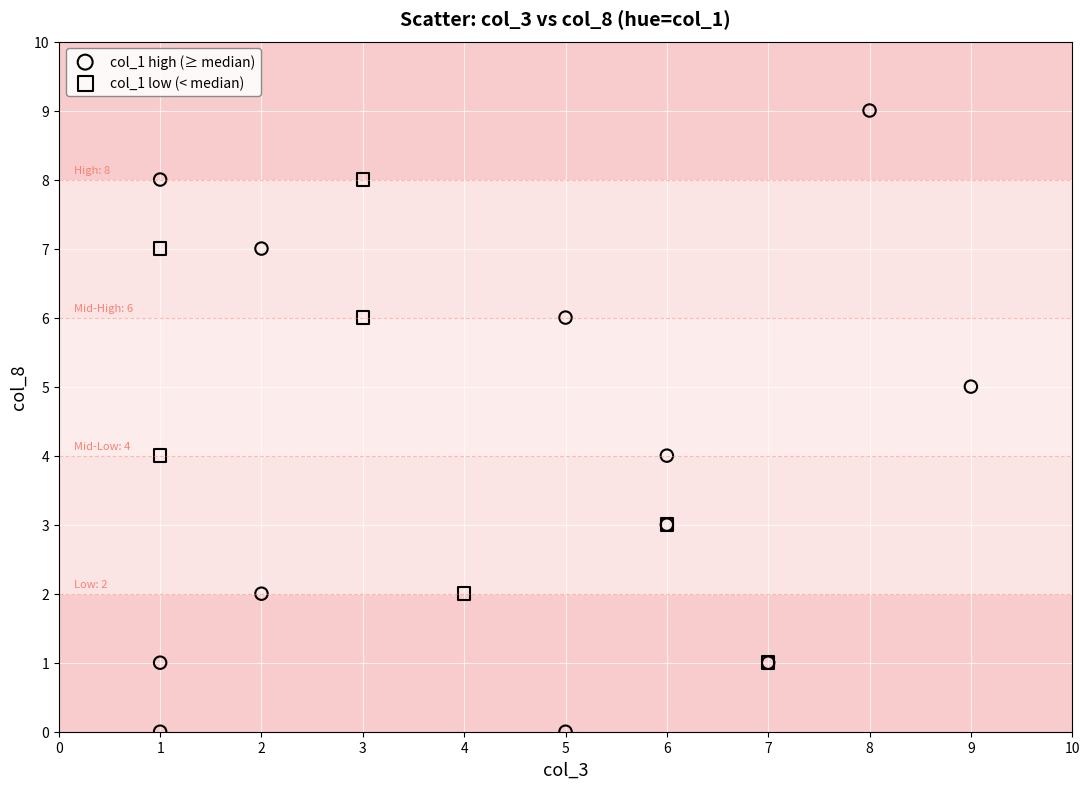

Which series reaches the minimum Y coordinate?

col_1 high (≥ median)